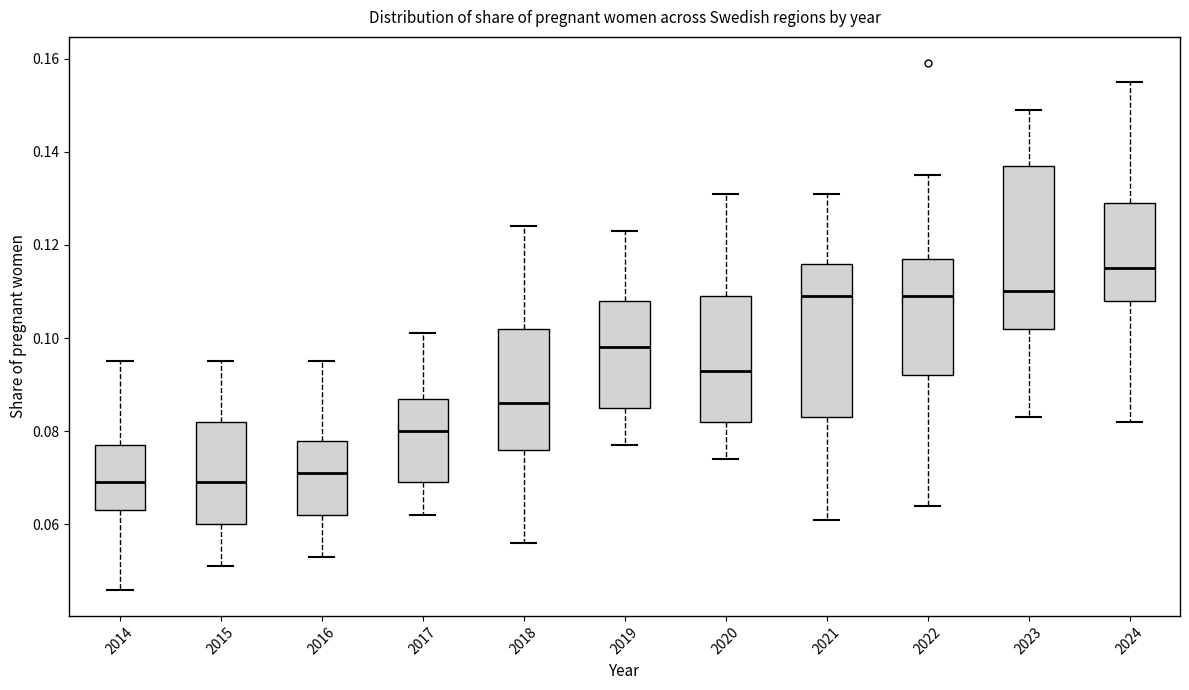

Where does the lower whisker of the box at x = 2019 end on the y-axis? The values are not printed on the chart, so give them approximately, as read against the axis.

0.078